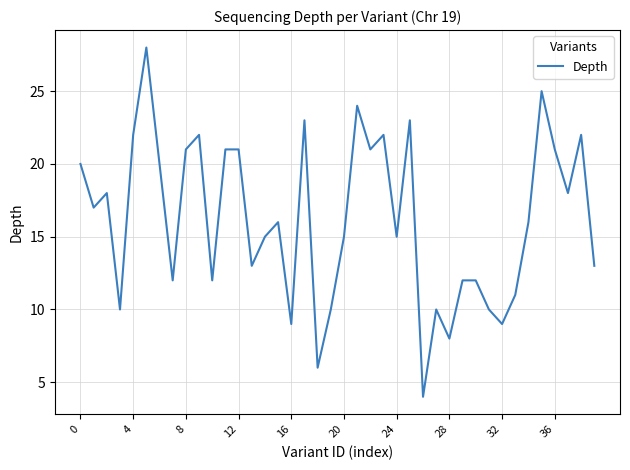

What is the maximum value shown in the chart?

28